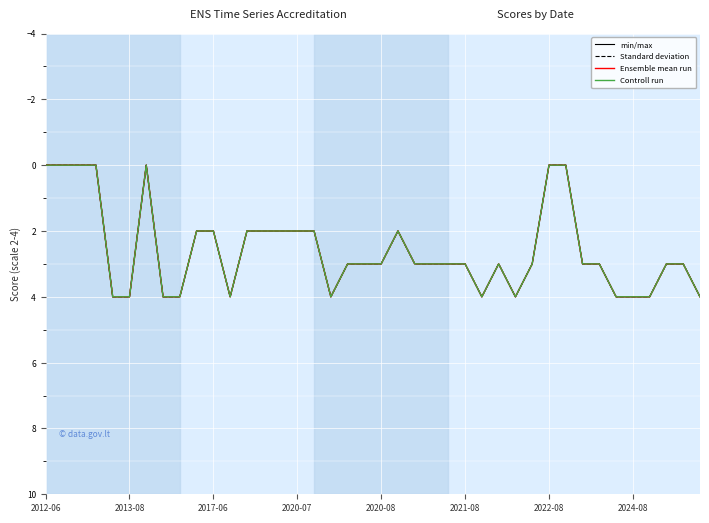

Does the chart display data point markers on the line(s)?

No